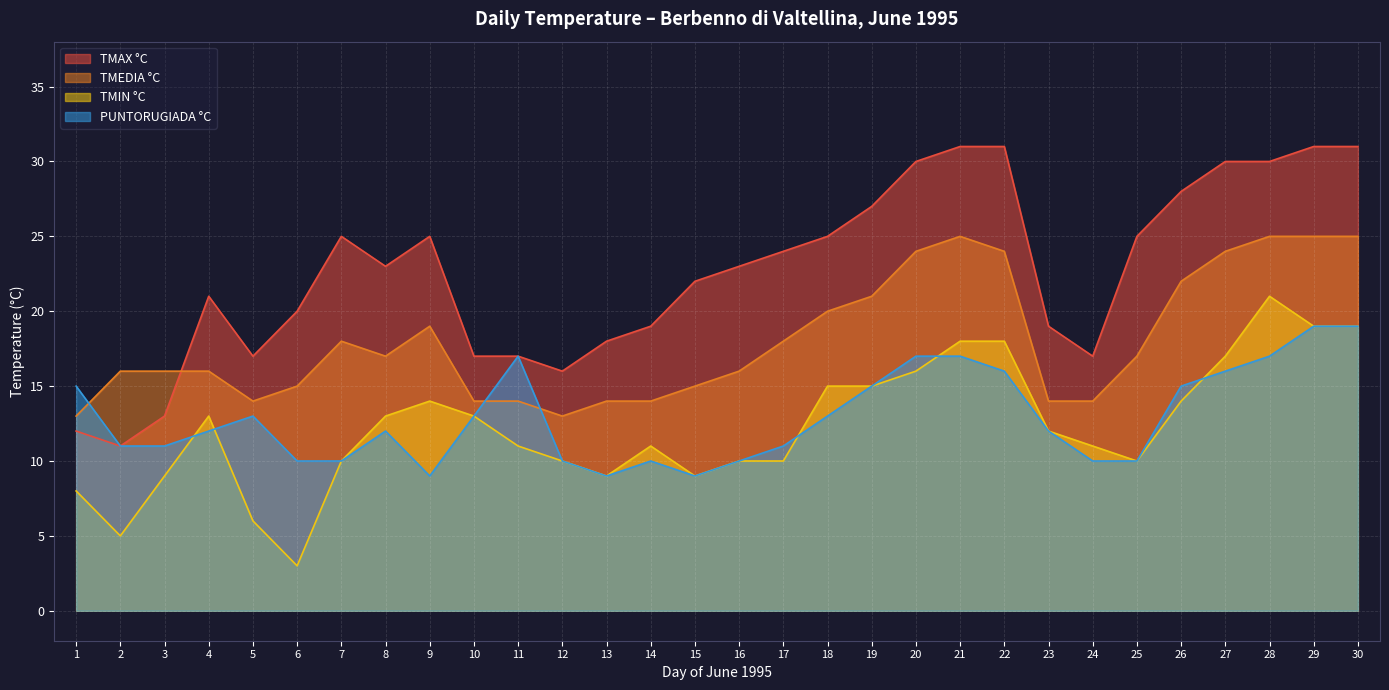

How many series are shown in this chart?

4